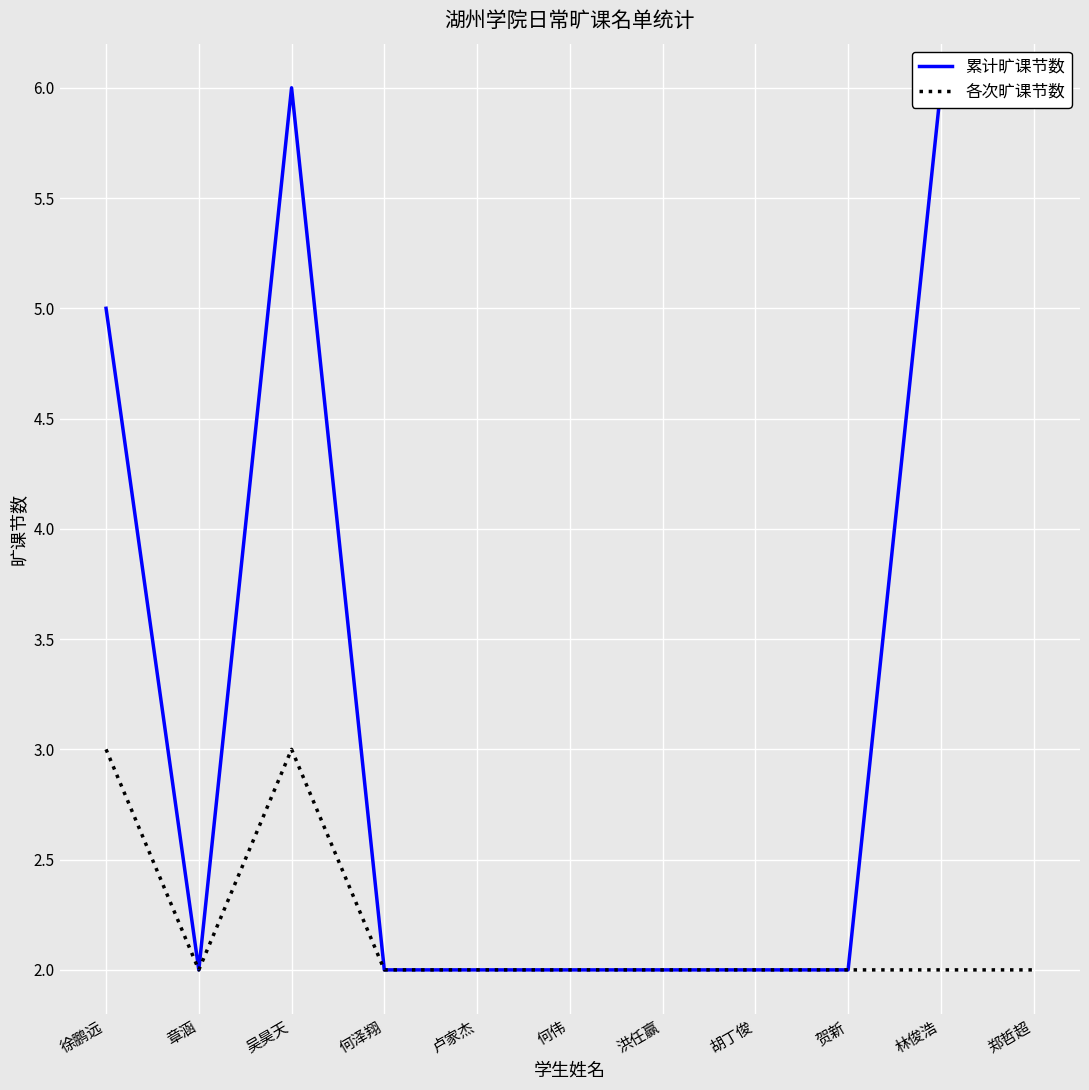

Reading left to right, extract all data points from this chart.

累计旷课节数: 5	2	6	2	2	2	2	2	2	6	6
各次旷课节数: 3	2	3	2	2	2	2	2	2	2	2